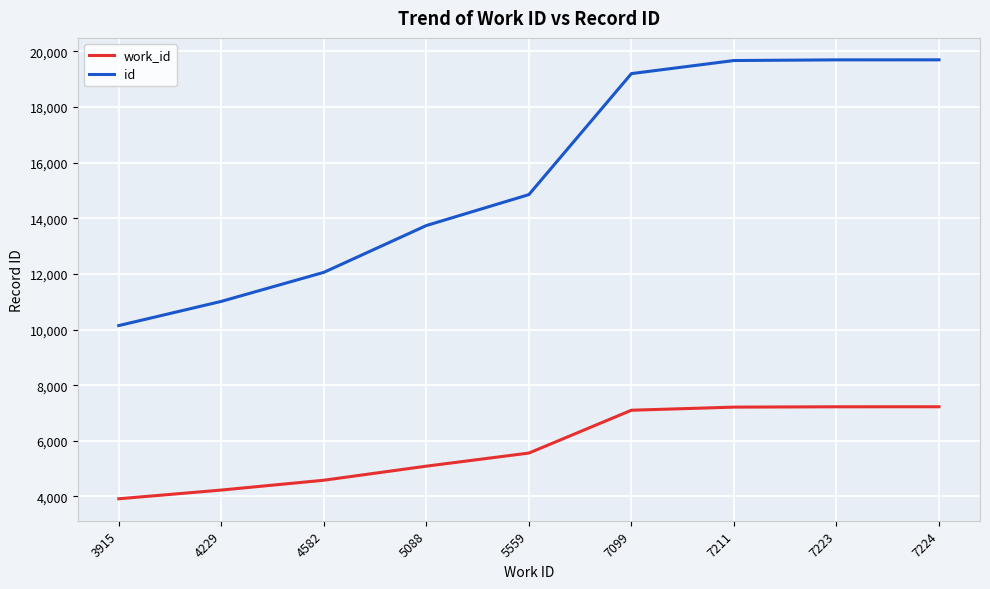

What is the difference between the maximum and minimum values in the work_id series?

3309